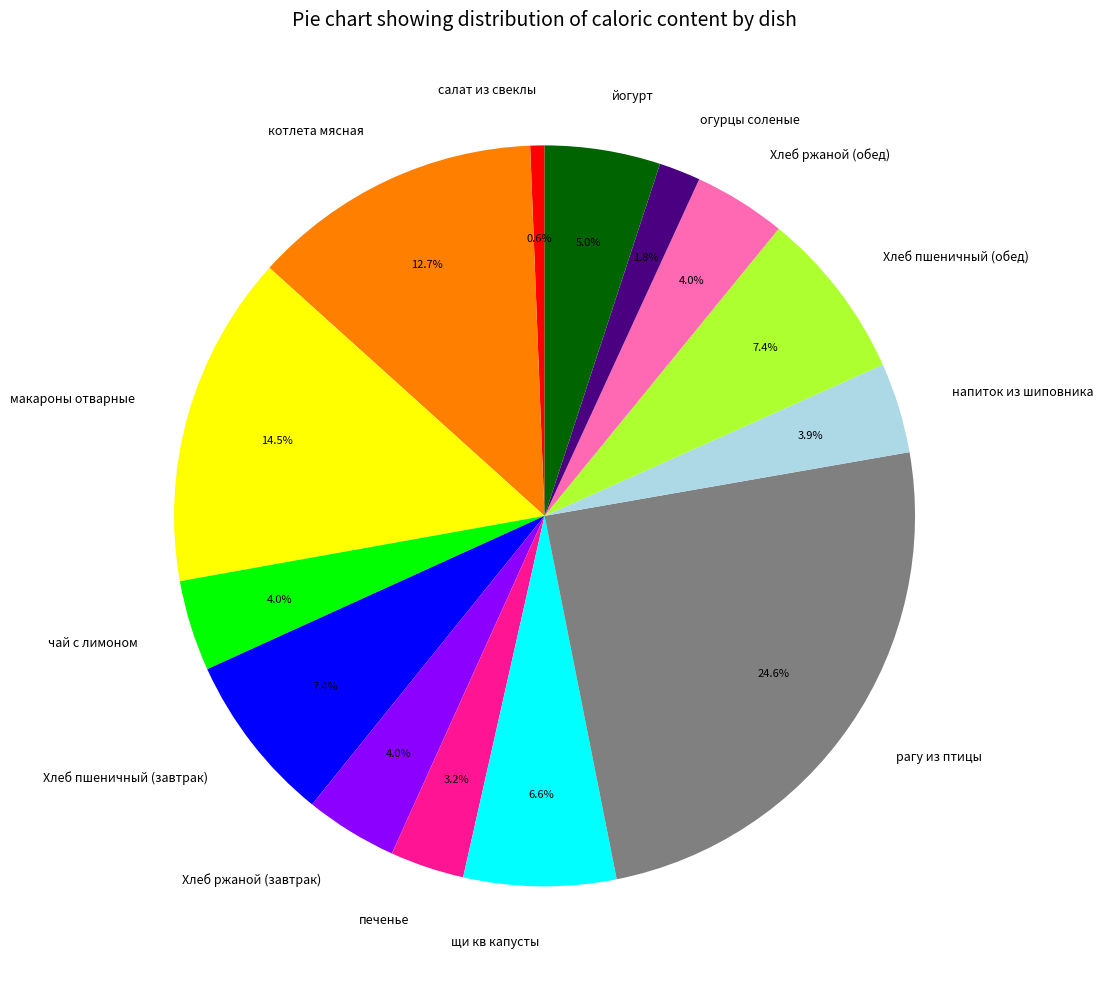

What is the largest slice in the pie chart?

рагу из птицы